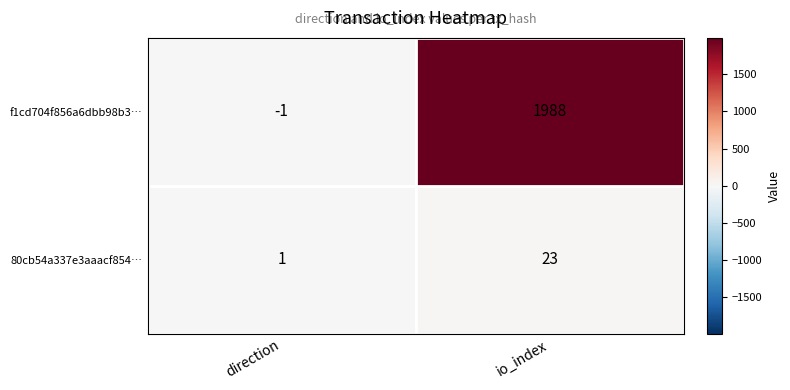

How many data points in f1cd704f856a6dbb98b3… are less than 1988?

1